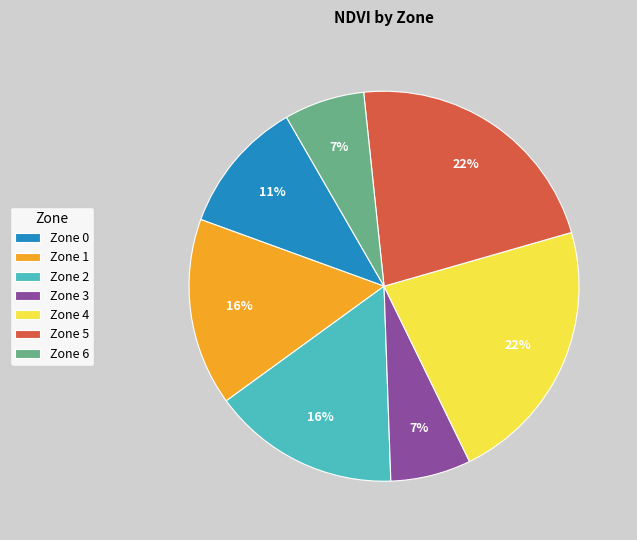

To the nearest percent, what is the average slice percentage?

14%